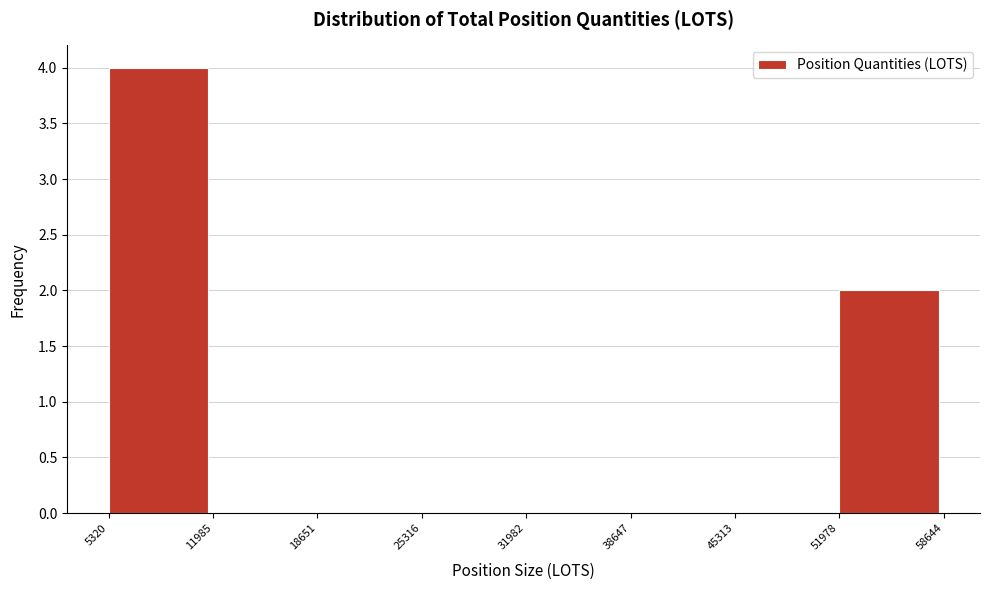

How tall is the bar that spans 51978 to 58644 on the x-axis? The values are not printed on the chart, so give them approximately, as read against the axis.

2